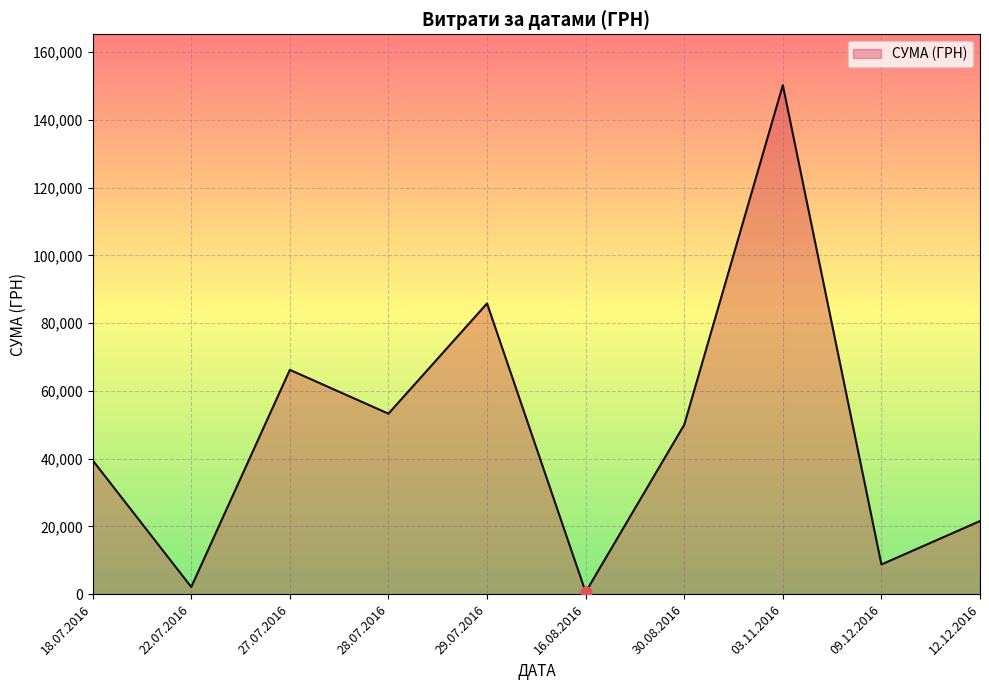

Between 12.12.2016 and 29.07.2016, which is larger?

29.07.2016